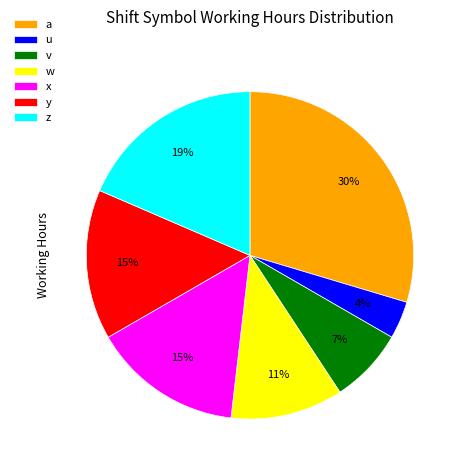

Is it true that y is 20% of the pie?

False